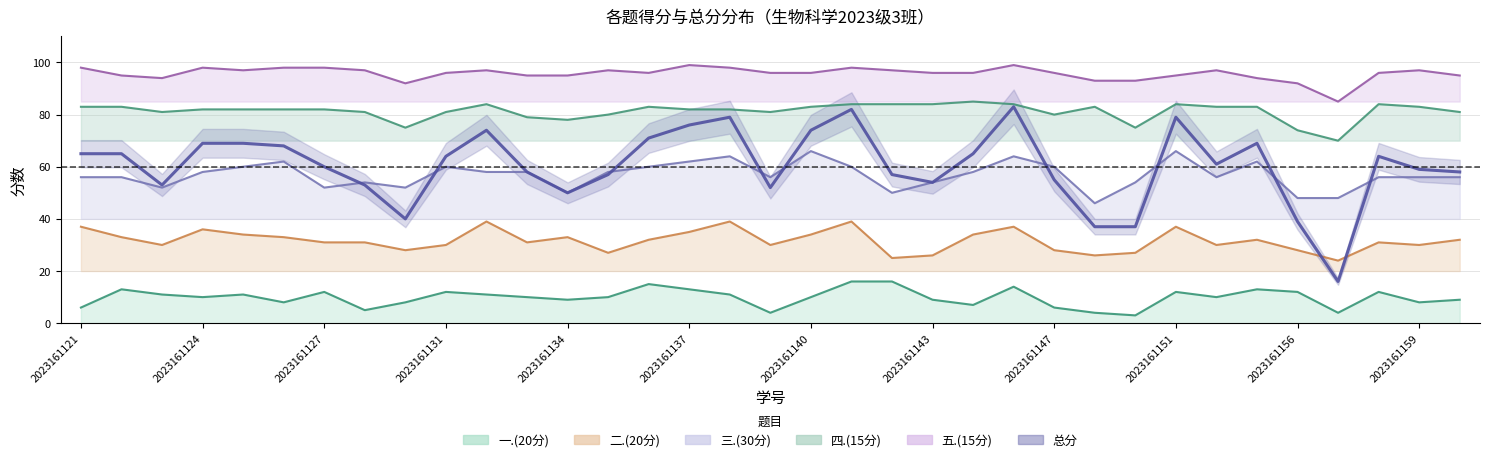

At which category does the chart reach its peak across all series?

2023161137